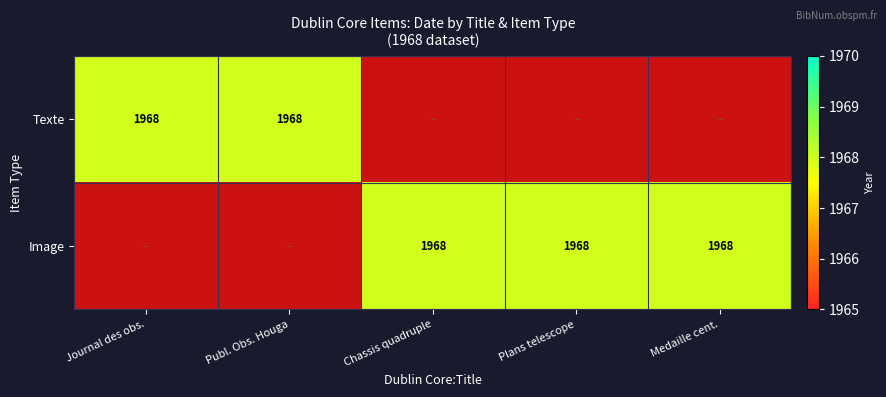

The Image series shows 0 at 0. True or false?

True